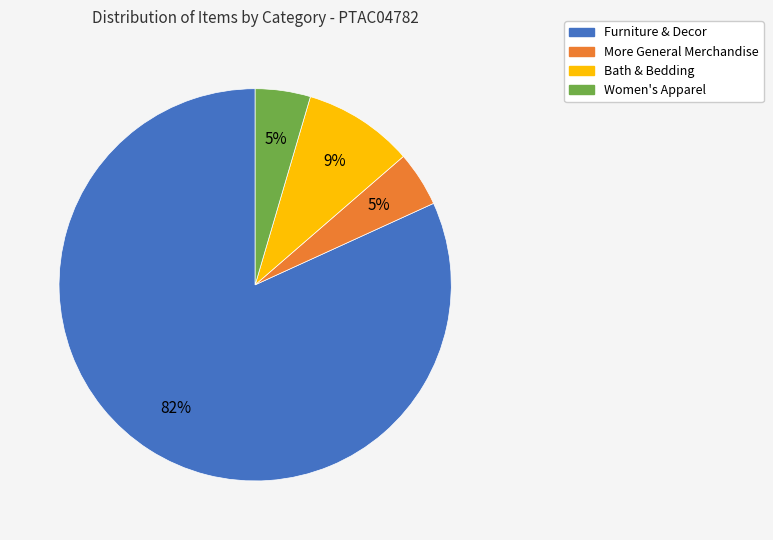

Which category has the biggest portion of the pie?

Furniture & Decor